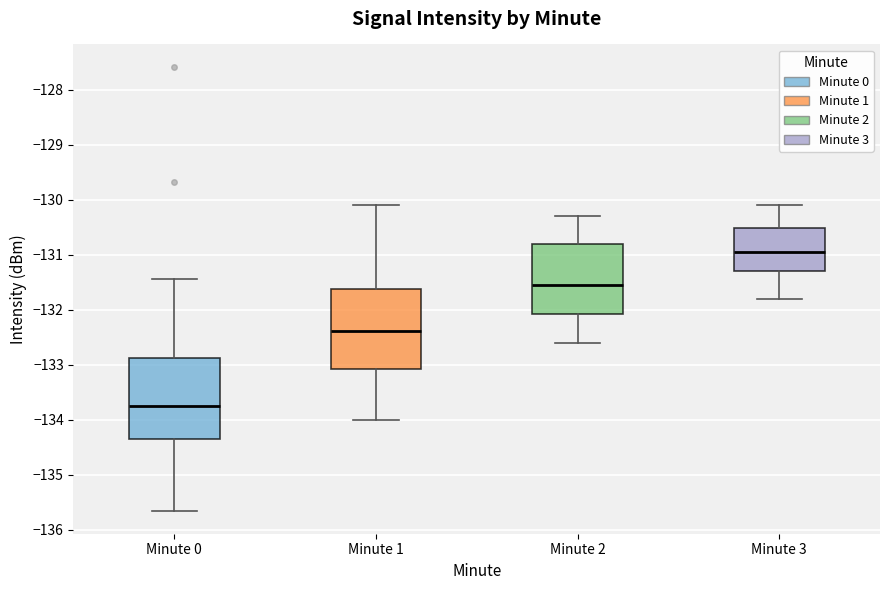

Which box has the lowest median line?

Minute 0